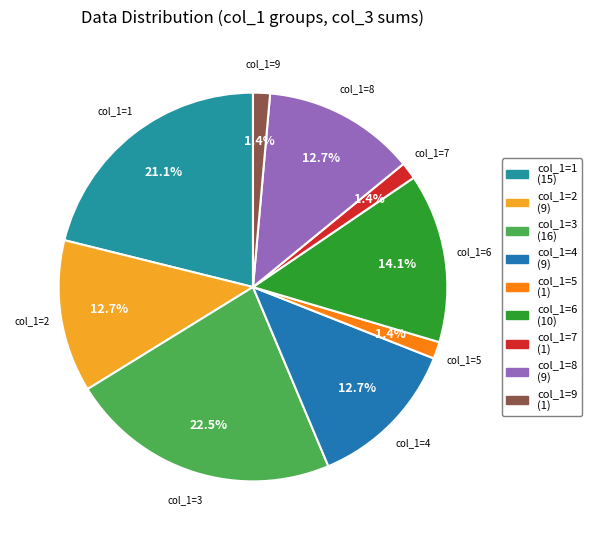

Between col_1=6 and col_1=3, which is larger?

col_1=3